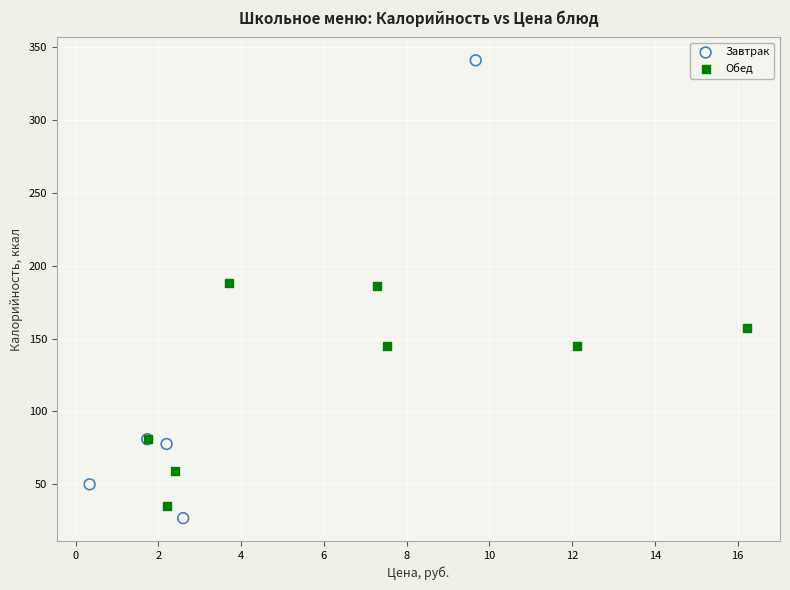

Which series has the widest spread of Y values?

Завтрак